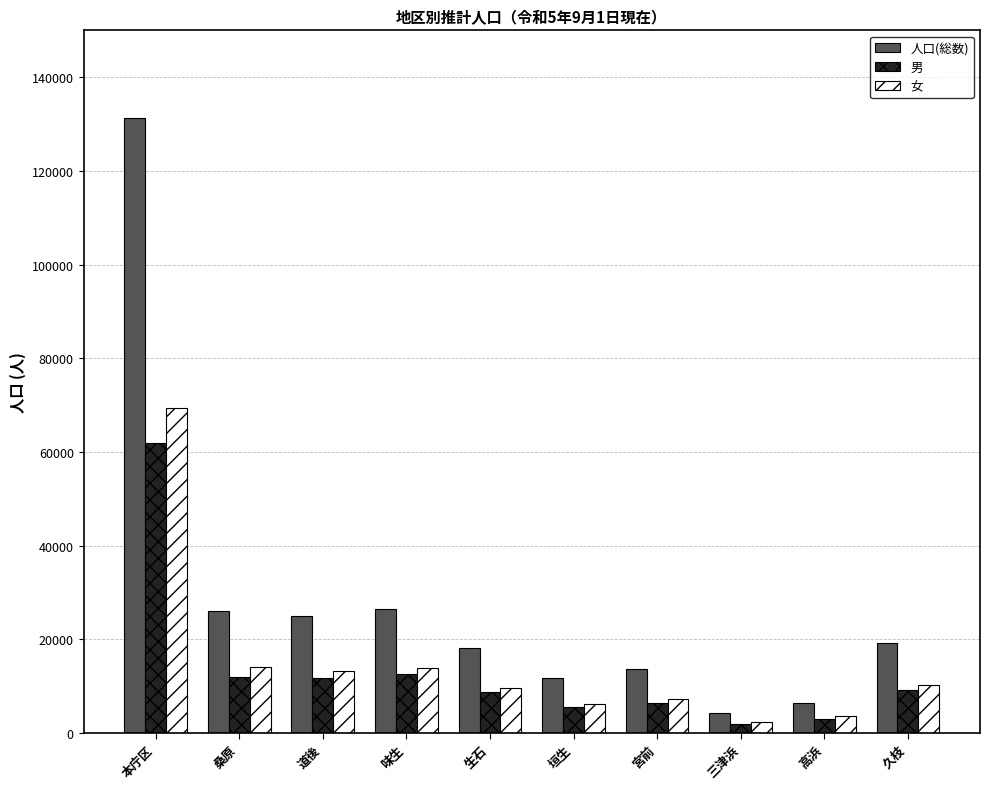

What is the value of the 男 bar at the 3rd from the left?

11663